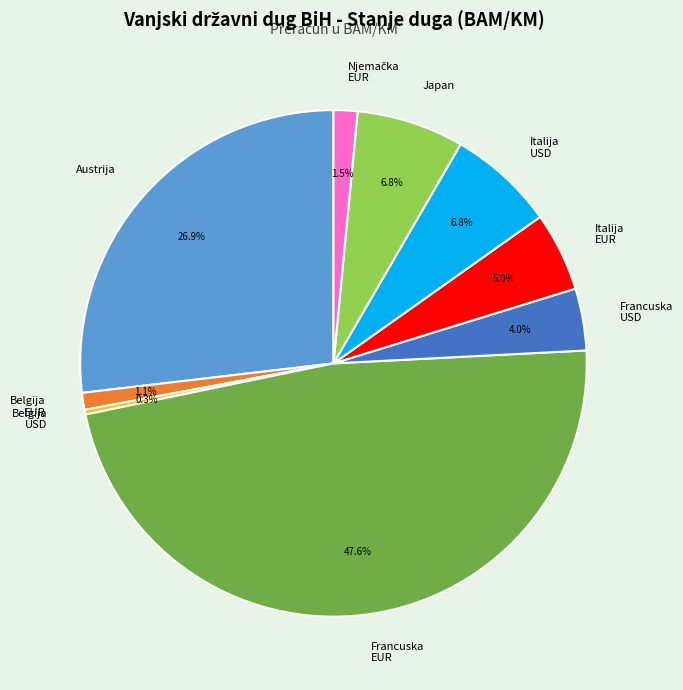

Combined, do Belgija USD and Italija EUR account for over 50%?

No